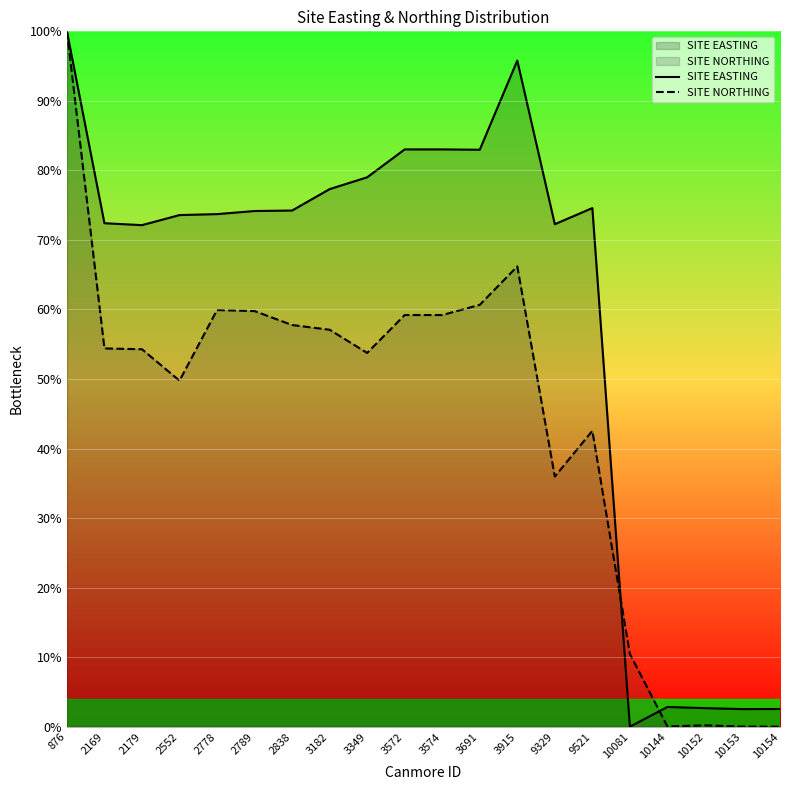

Which series ends up on top after the final intersection of SITE EASTING and SITE NORTHING?

SITE EASTING